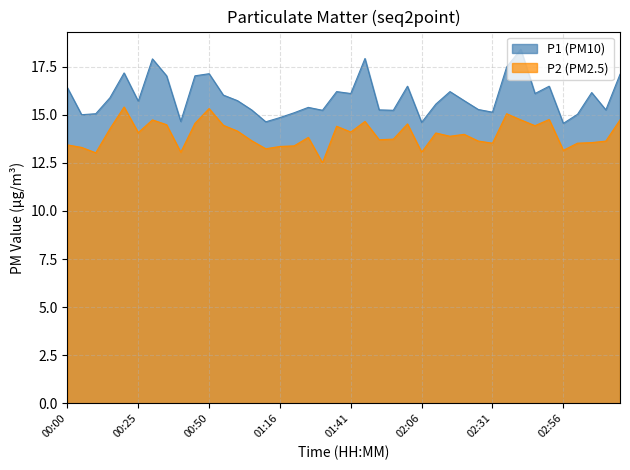

What is the difference between the highest and lowest values at 00:00?

3.0